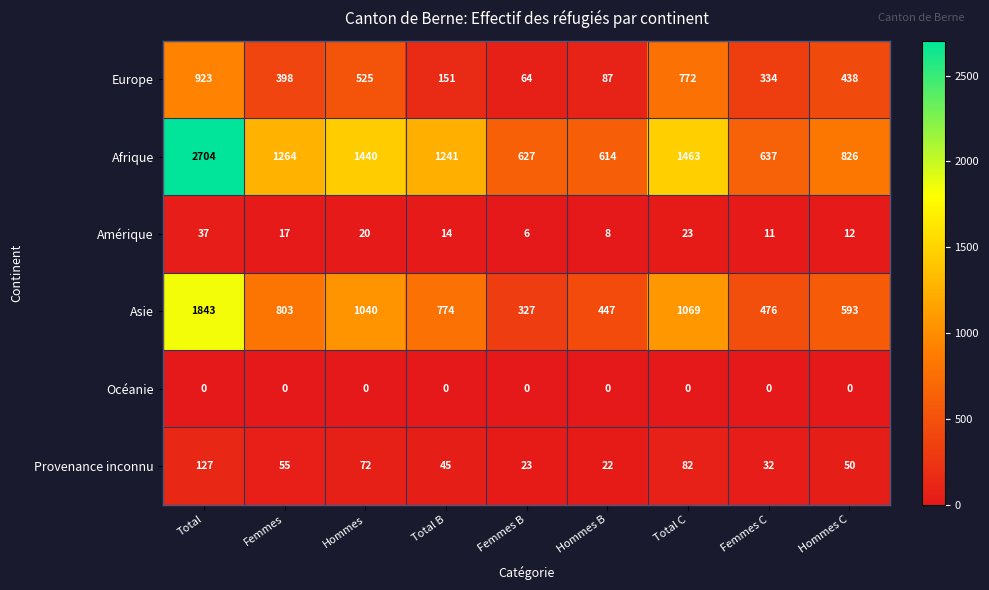

At Total, list the series in order from largest to smallest.

Afrique, Asie, Europe, Provenance inconnu, Amérique, Océanie